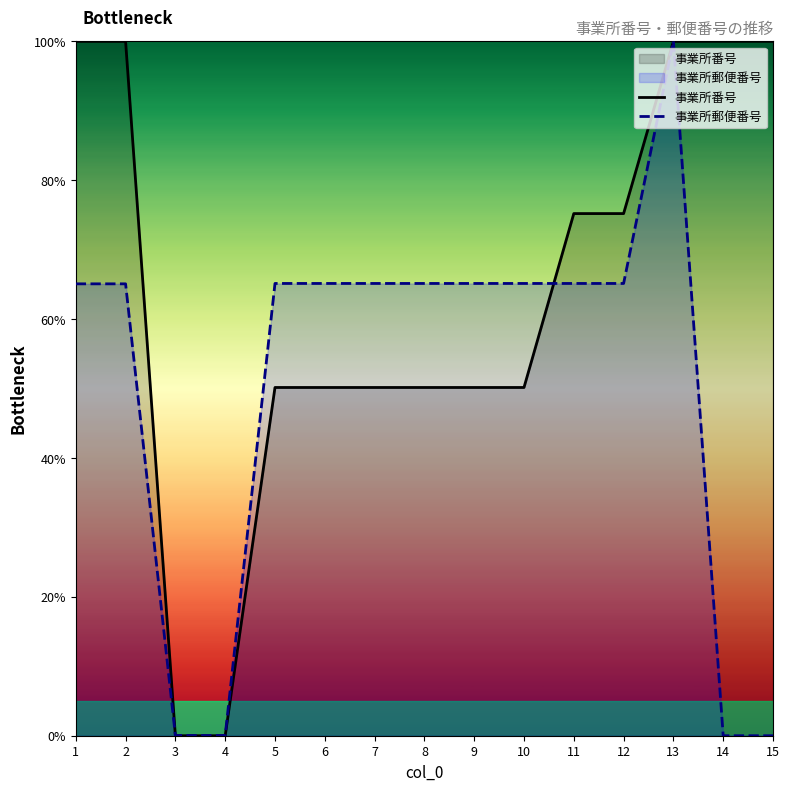

At which category does the chart reach its minimum across all series?

3